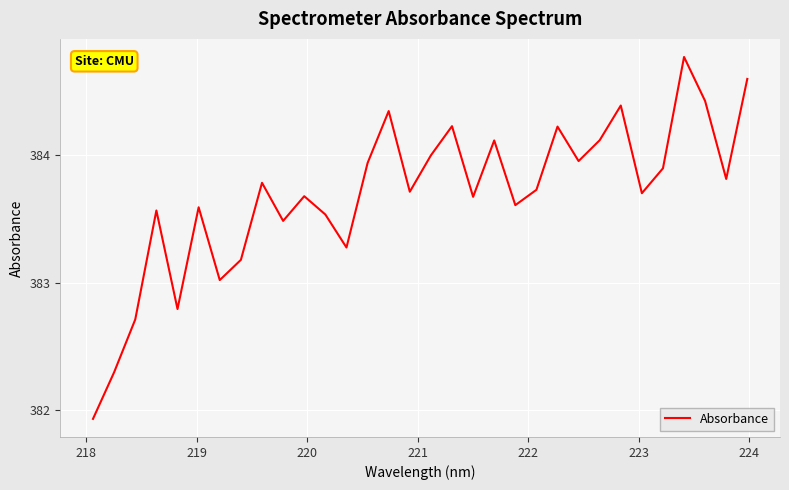

What is the difference between the maximum and minimum values?

2.8